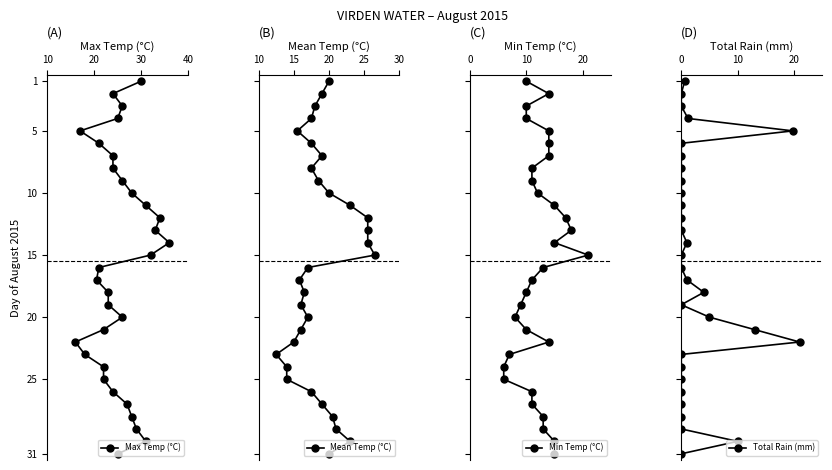

Which series has the largest range (max minus min)?

Max Temp (°C)